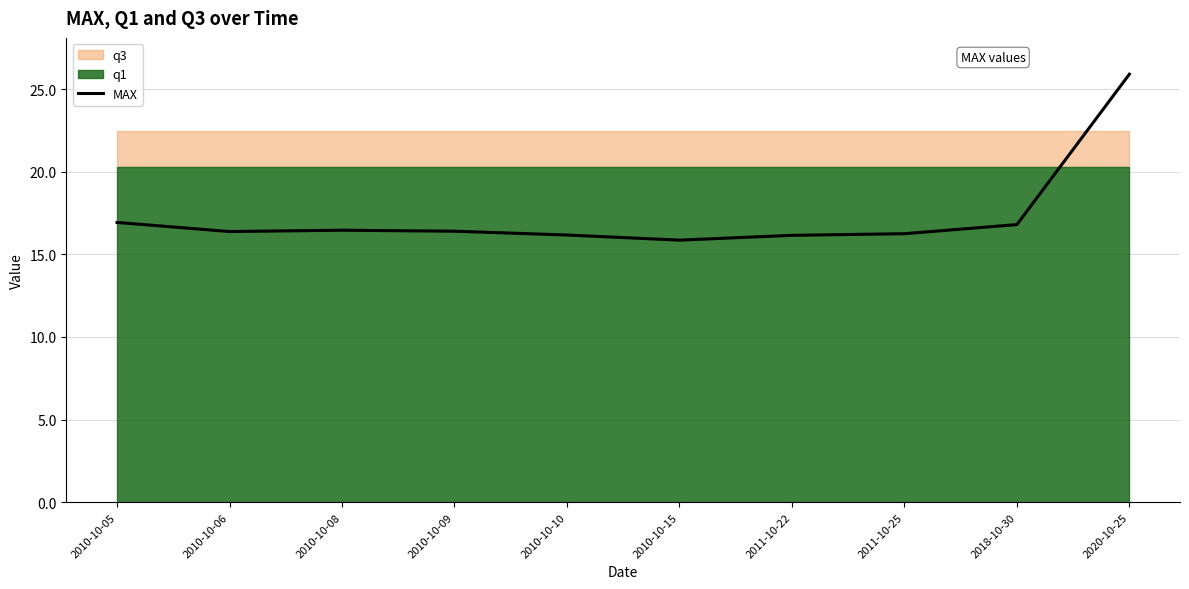

Between 2018-10-30 and 2010-10-10, which is larger?

2018-10-30